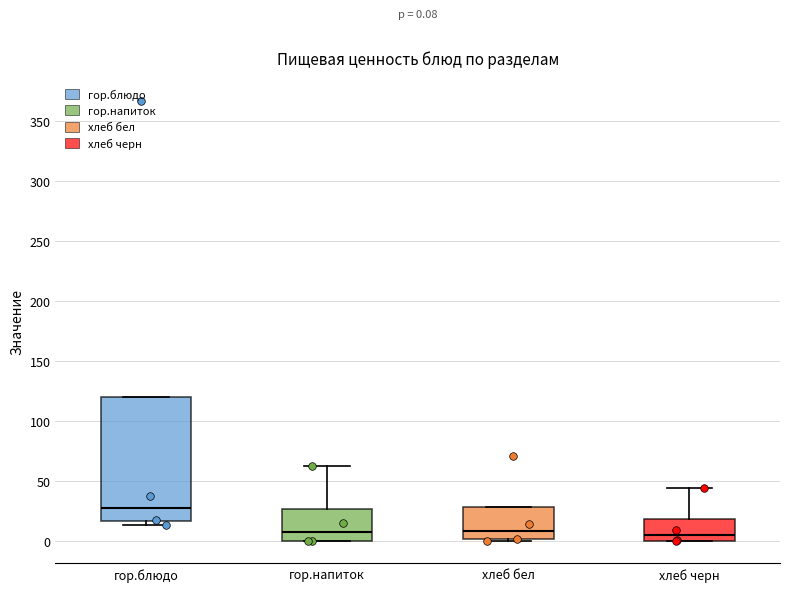

Which box is the tallest, from its lower edge to its upper edge?

гор.блюдо